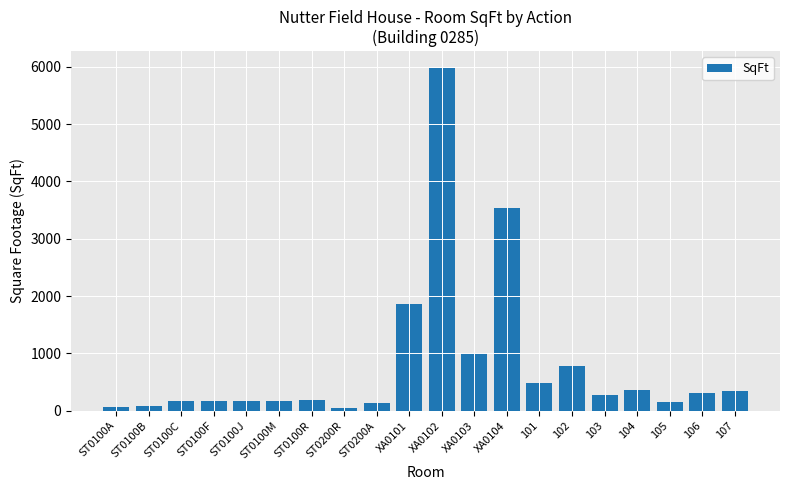

What is the change in value from ST0100R to 107?

+149